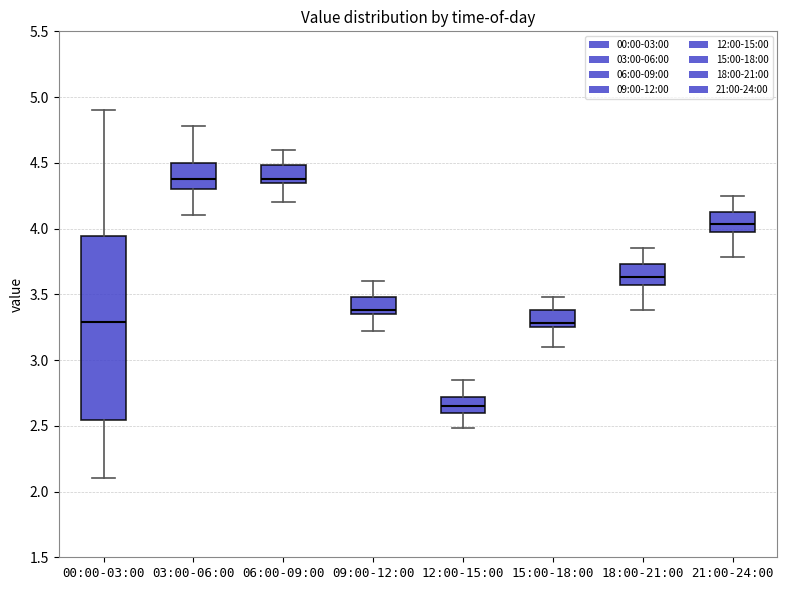

Where does the lower whisker of the box for 03:00-06:00 end on the y-axis? The values are not printed on the chart, so give them approximately, as read against the axis.

4.10